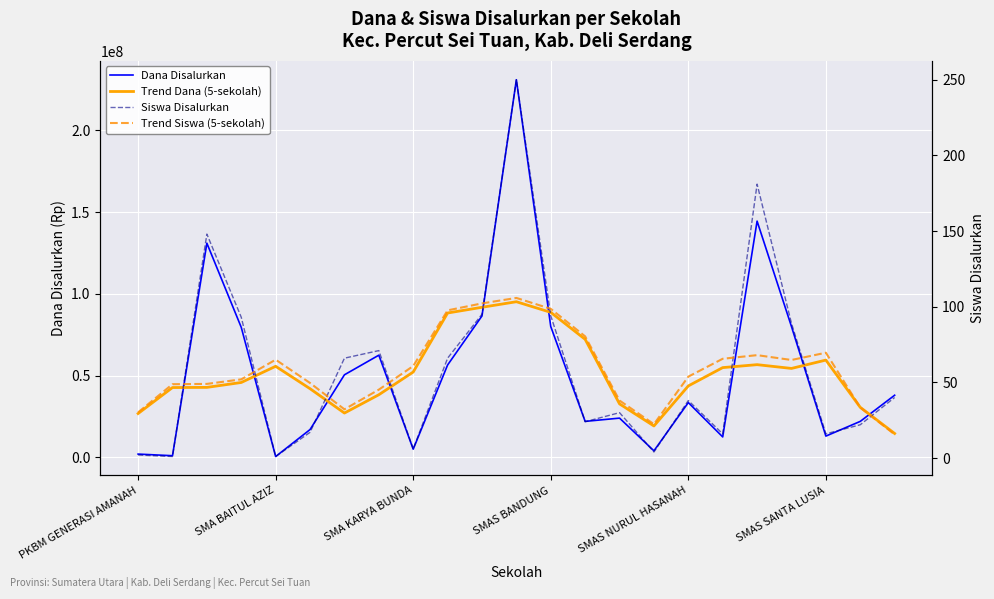

How many values in the Trend Siswa (5-sekolah) series exceed 53?

12